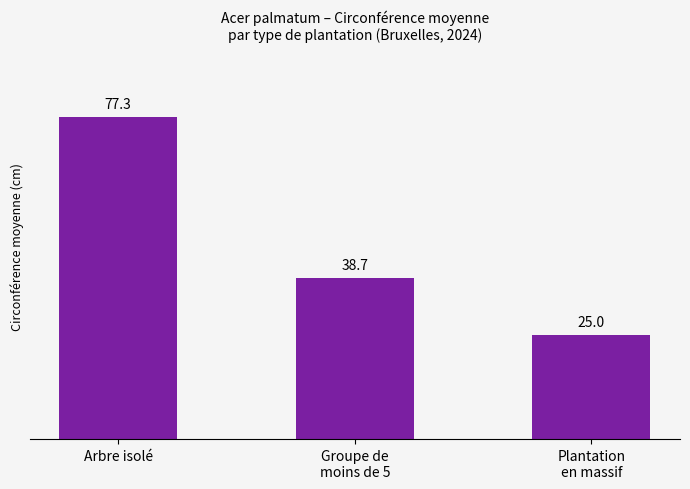

List the labels in order of value, largest first.

Arbre isolé, Groupe de
moins de 5, Plantation
en massif